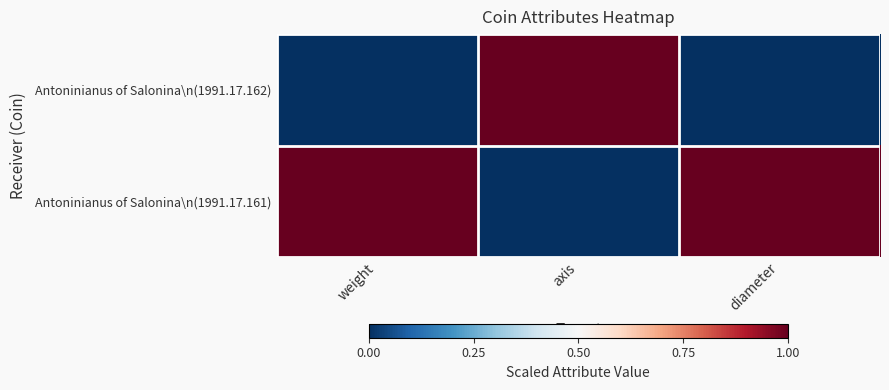

Reading left to right, extract all data points from this chart.

Antoninianus of Salonina\n(1991.17.162): weight=0	axis=1	diameter=0
Antoninianus of Salonina\n(1991.17.161): weight=1	axis=0	diameter=1